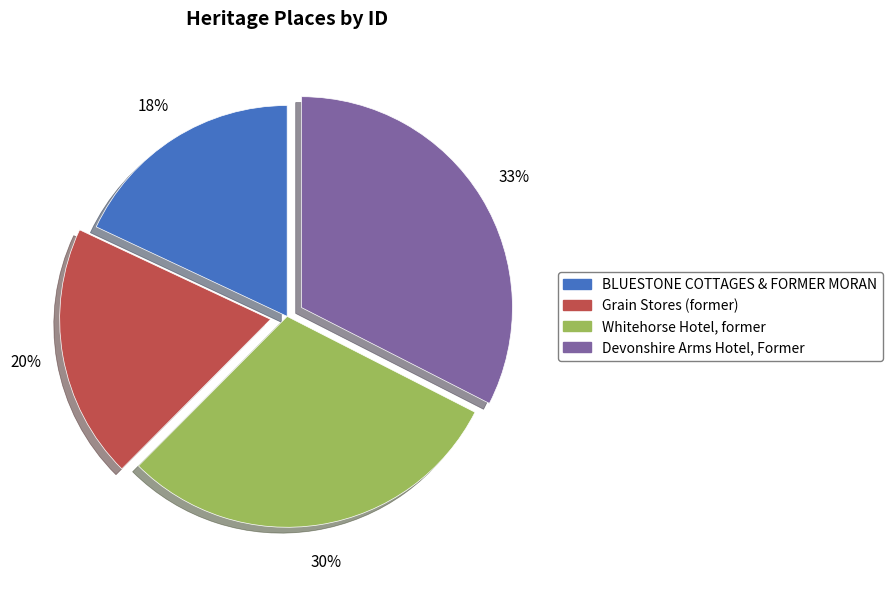

Which category has the smallest portion of the pie?

BLUESTONE COTTAGES & FORMER MORAN